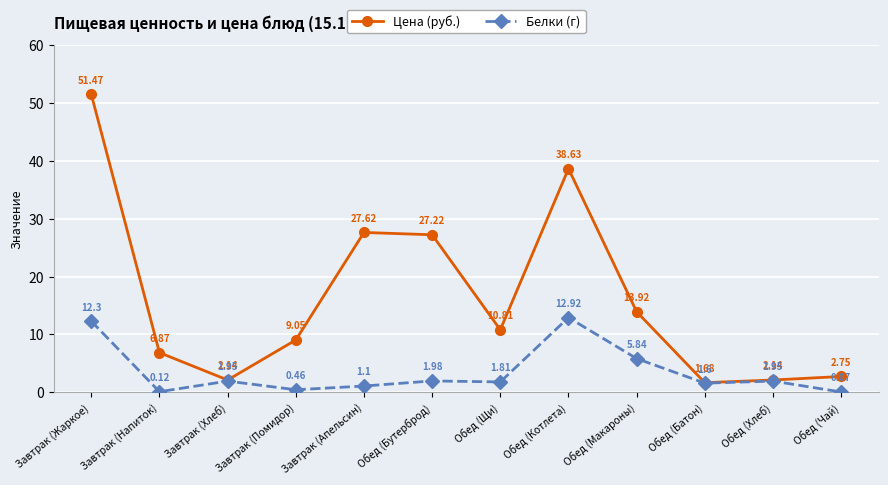

What is the difference between the highest and lowest values at Обед (Чай)?

2.7